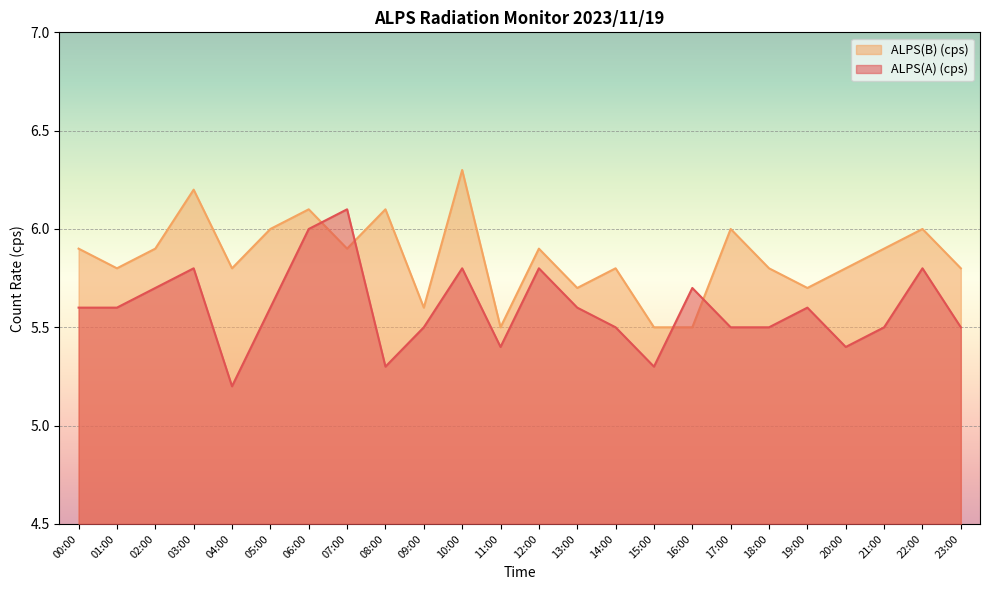

What is the sum of all ALPS(A) (cps) values?

134.3